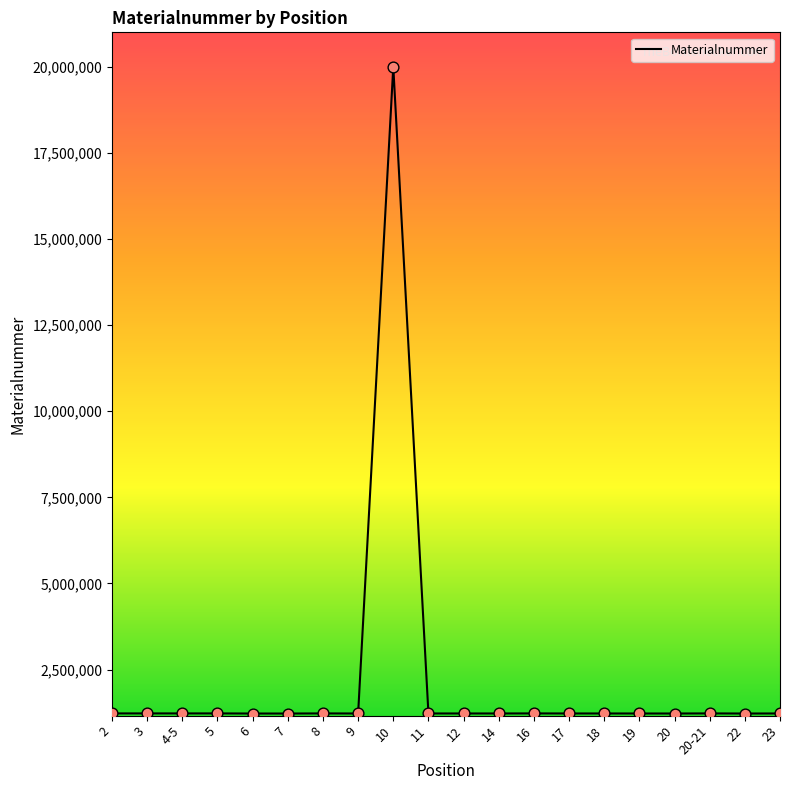

What is the change in value from 5 to 8?

+100